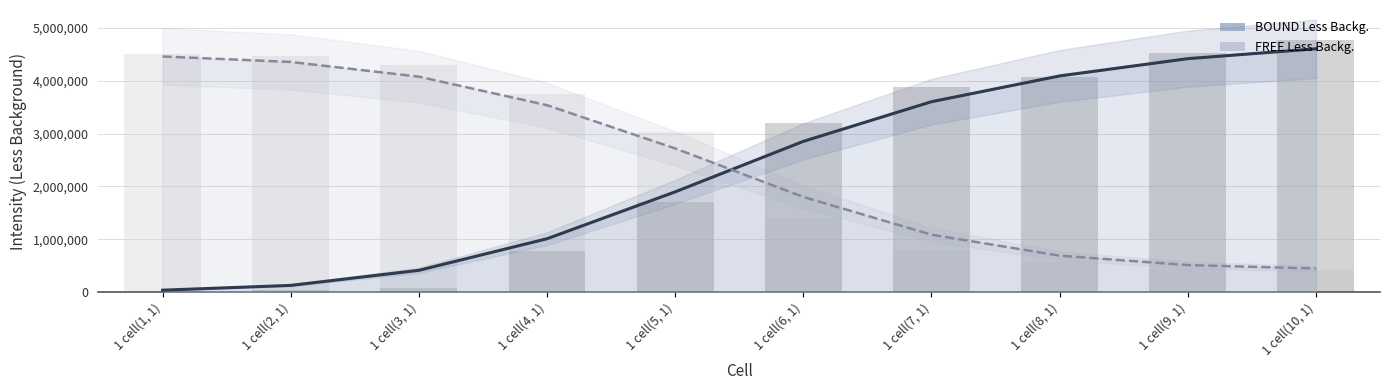

Between 1 cell(1, 1) and 1 cell(9, 1), which is larger?

1 cell(9, 1)